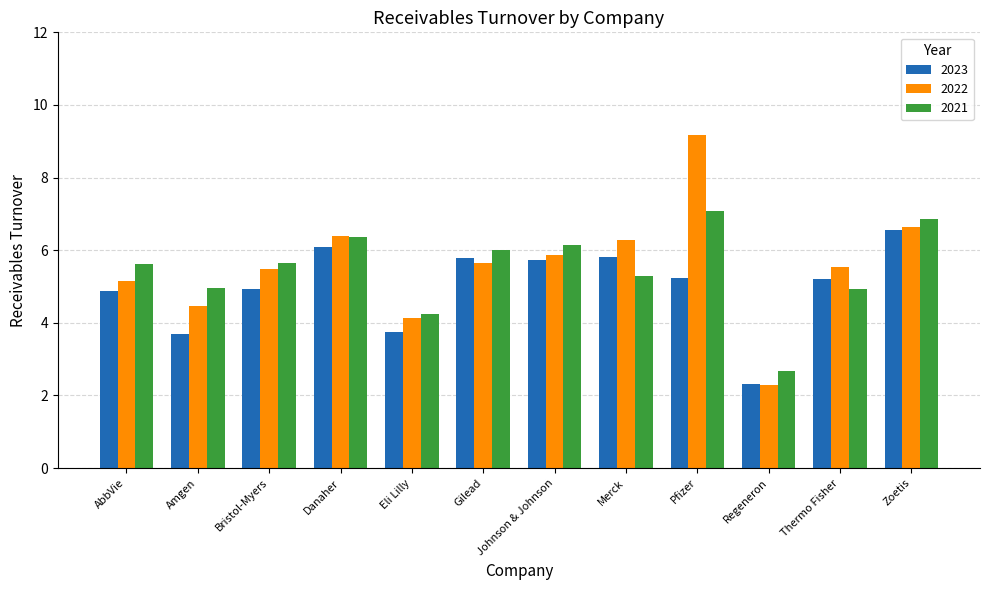

What is the value of the 2022 bar at the 10th from the left?

2.3